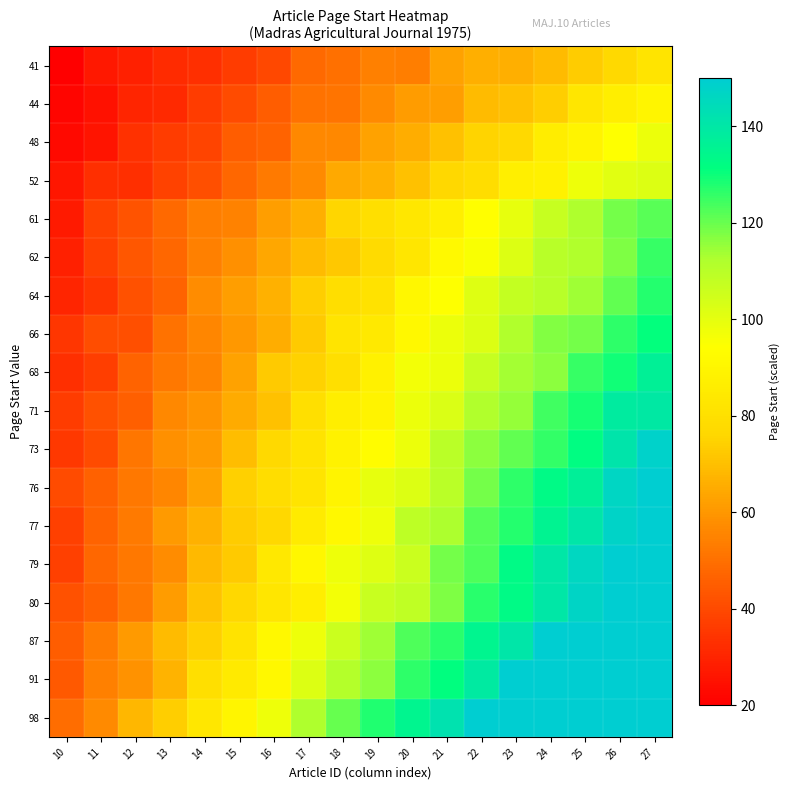

At how many categories does at least one series exceed 67?

16